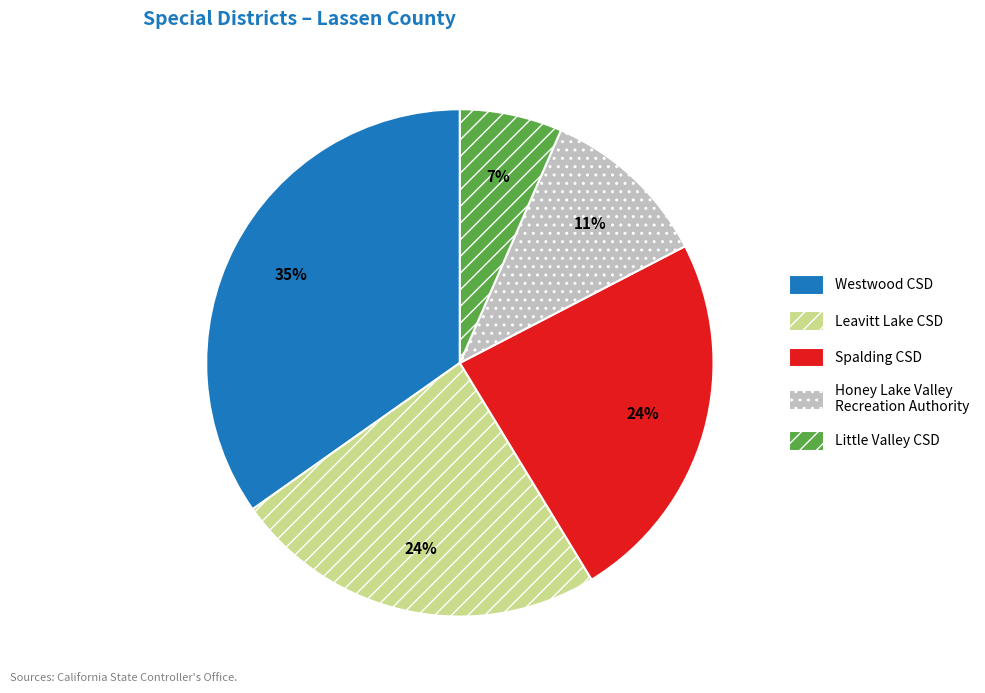

Is there a majority slice in this chart?

No